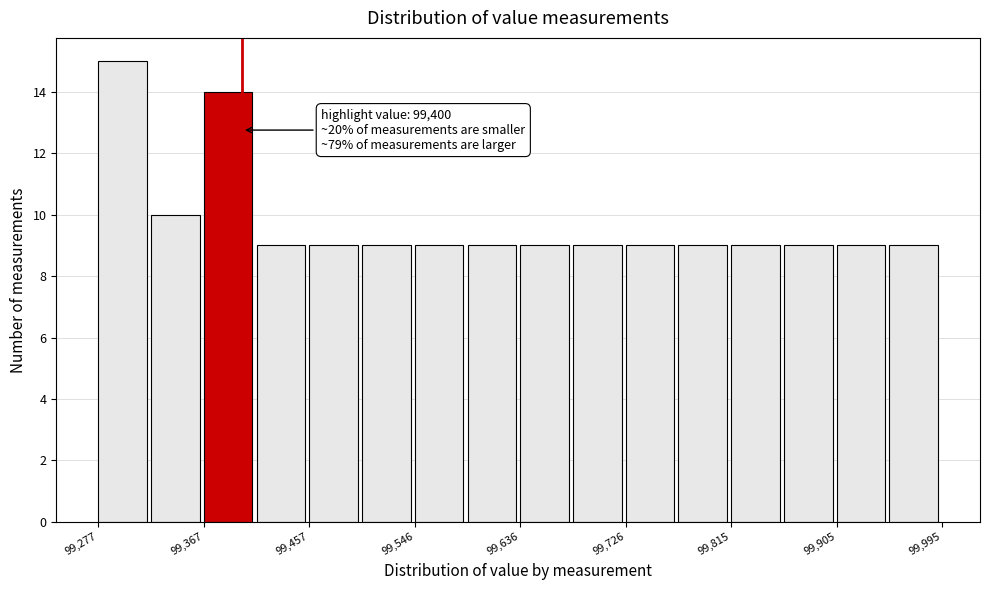

Which range on the x-axis has the tallest bar?

99280 to 99320